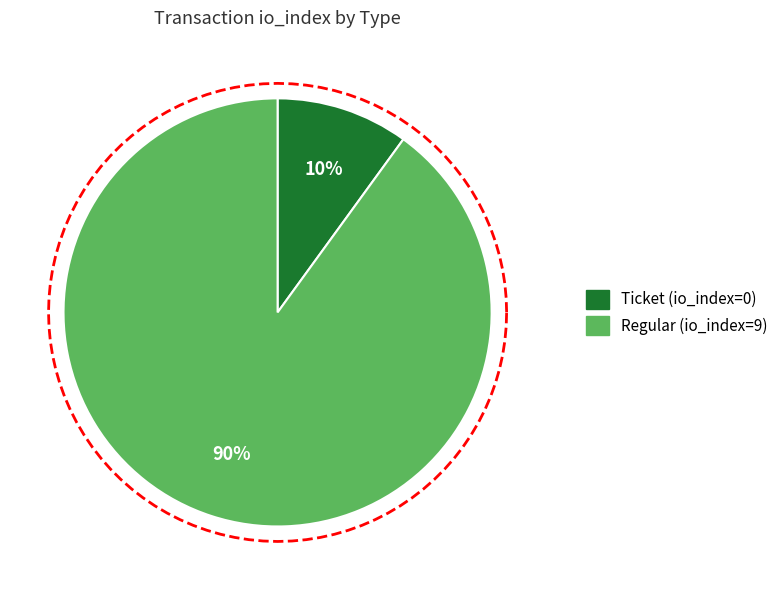

True or false: Regular (io_index=9) accounts for 99% of the total.

False